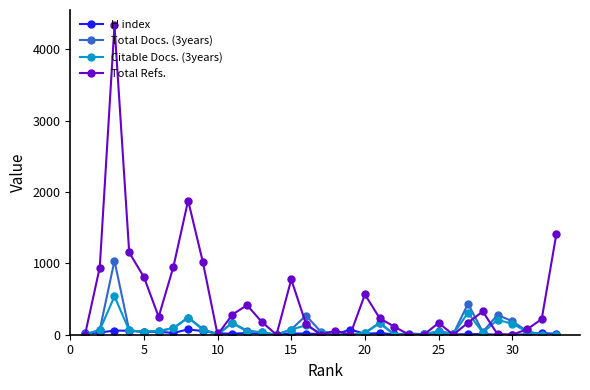

Which series has the largest total across all categories?

Total Refs.